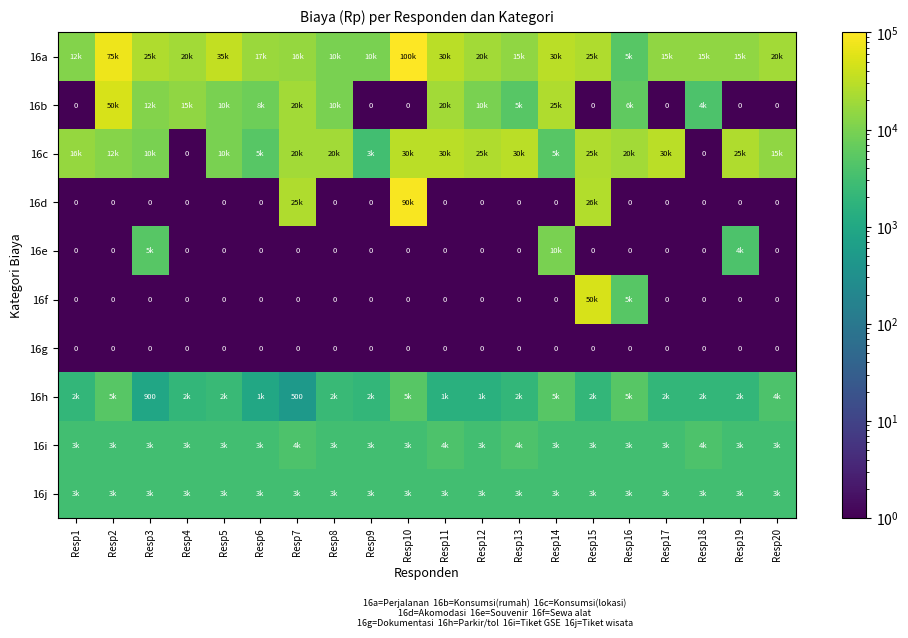

Is it true that 16g equals 0 at Resp8?

True